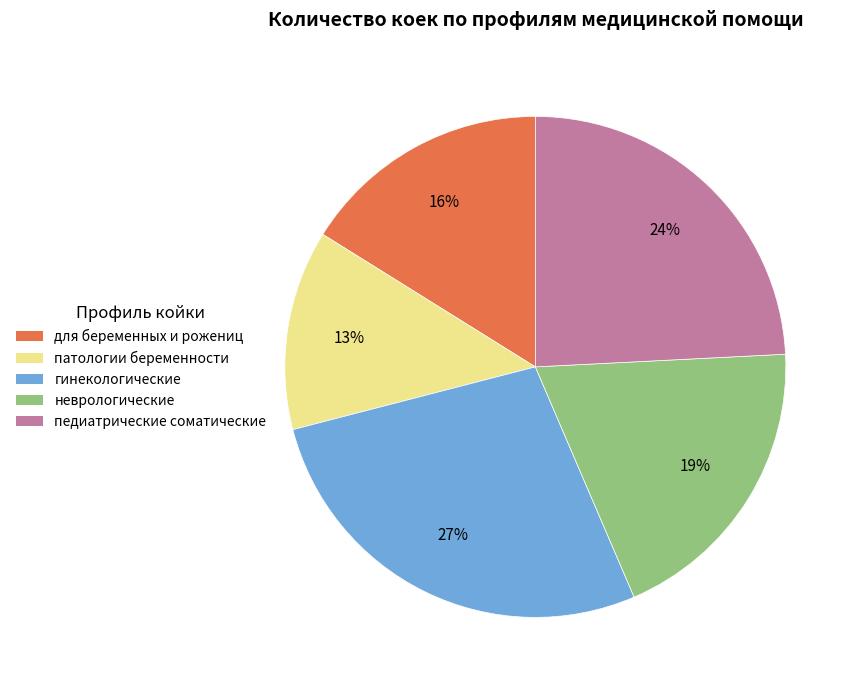

How many segments does this pie chart have?

5